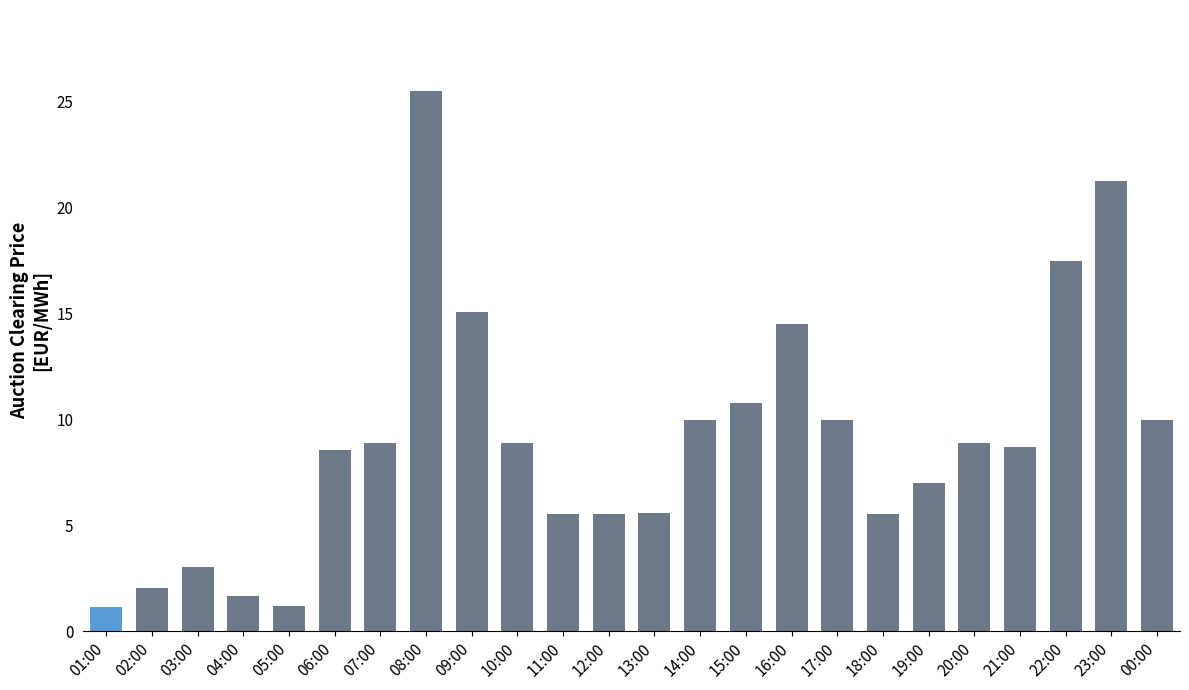

Read the value at 09:00.

15.1